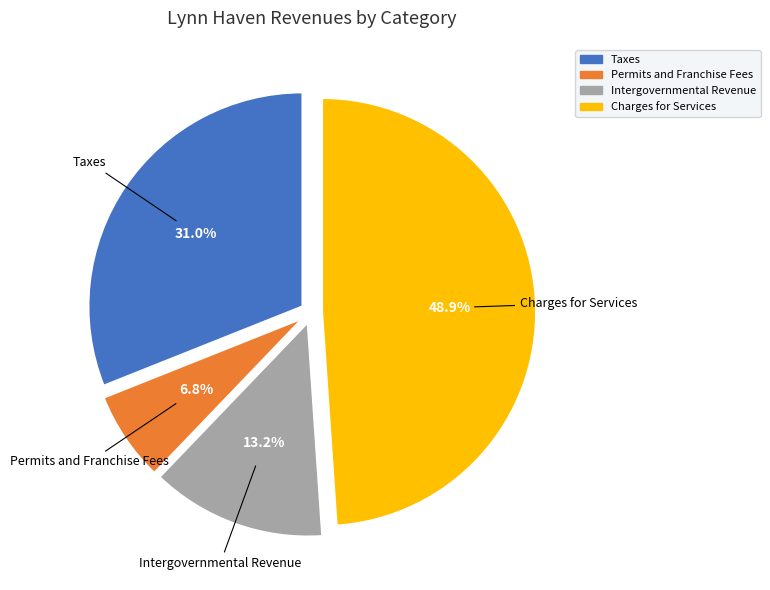

The Intergovernmental Revenue slice represents 13% of the pie. True or false?

True